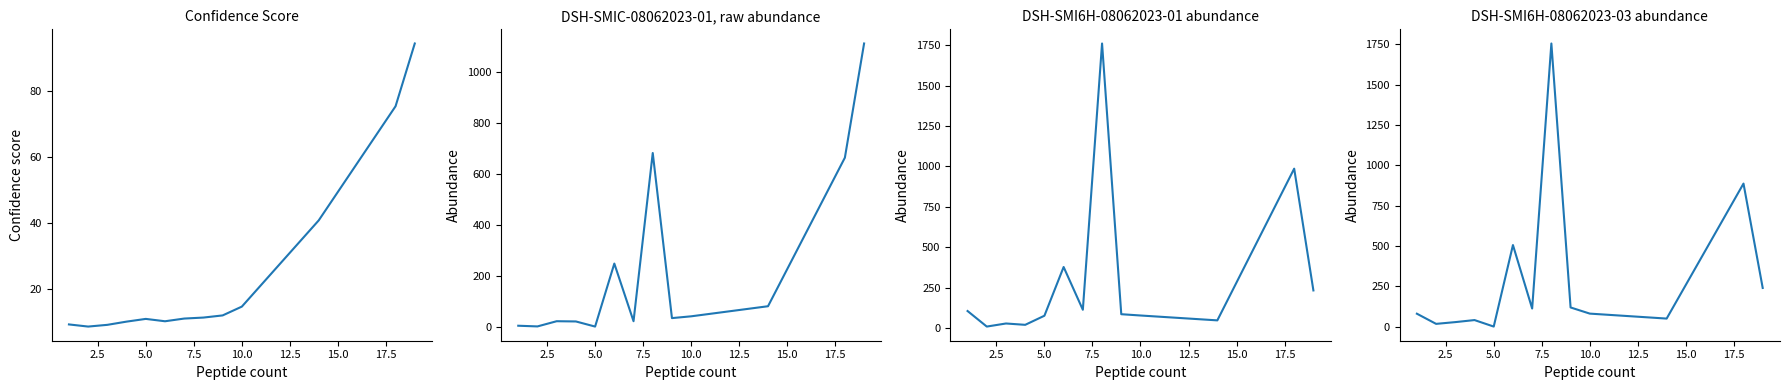

True or false: DSH-SMI6H-08062023-01 has more than 0 interior local peaks.

True